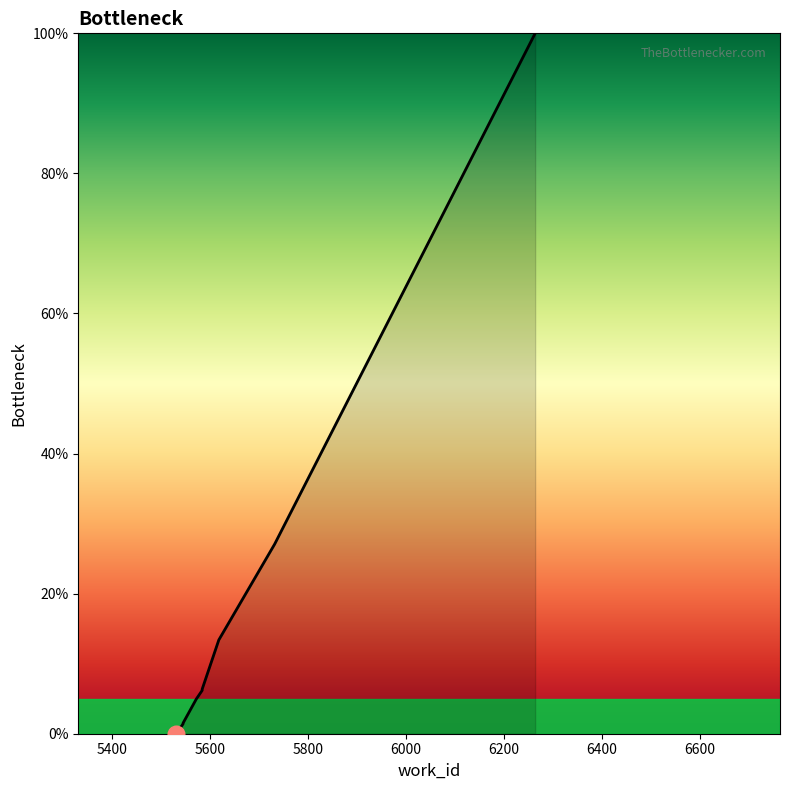

The value at 5584 is 6.4. True or false?

True